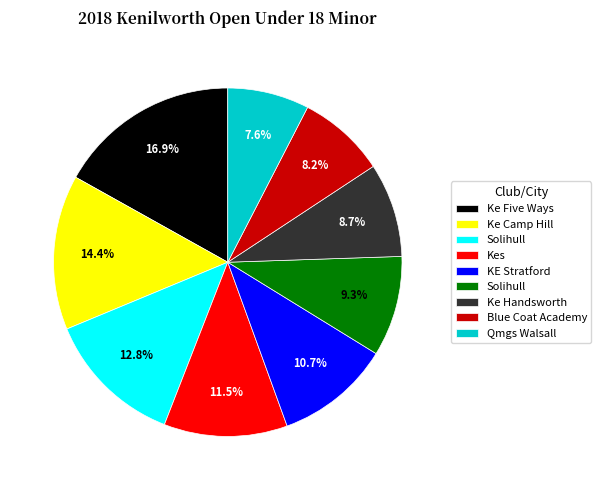

Is there a majority slice in this chart?

No